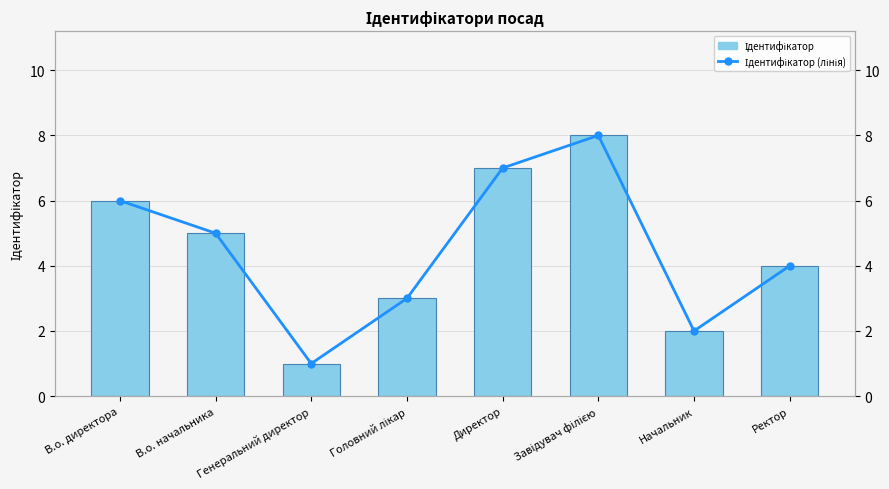

What position from the right is Ректор?

1